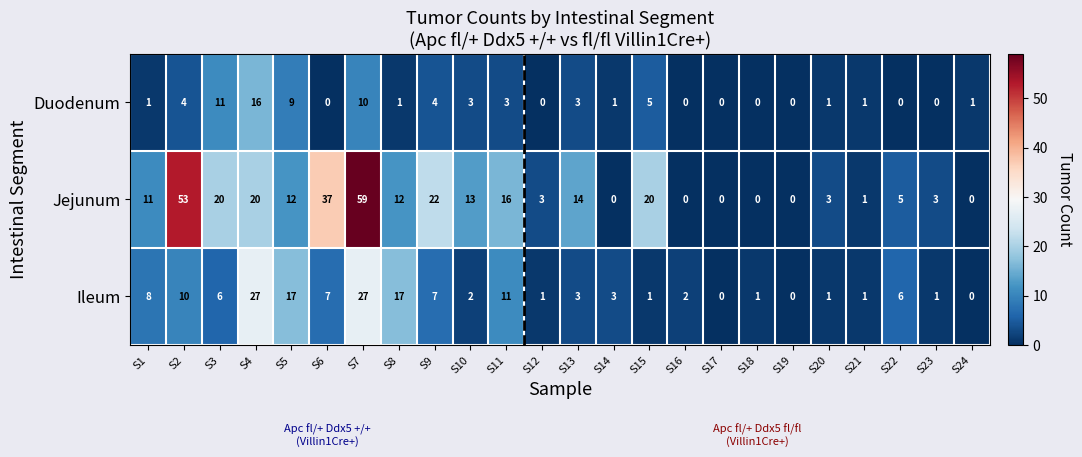

What is the average value of the Ileum series?

7